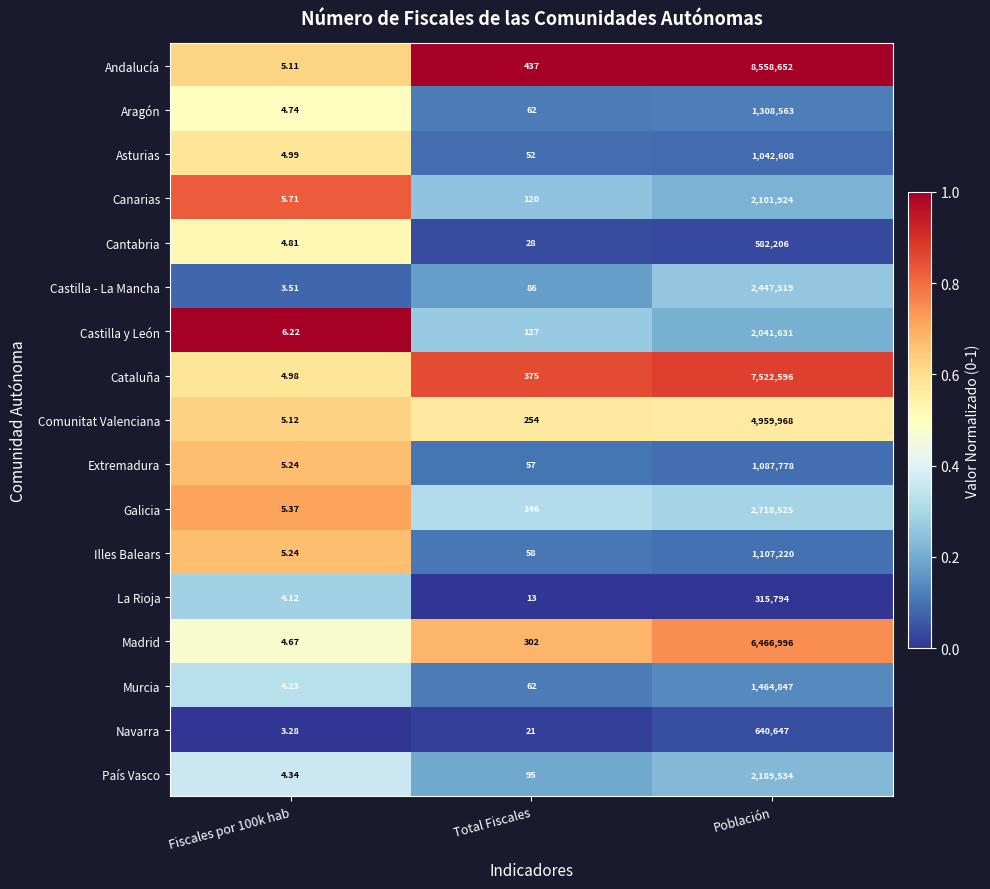

At Población, list the series in order from smallest to largest.

La Rioja, Cantabria, Navarra, Asturias, Extremadura, Illes Balears, Aragón, Murcia, Castilla y León, Canarias, País Vasco, Castilla - La Mancha, Galicia, Comunitat Valenciana, Madrid, Cataluña, Andalucía